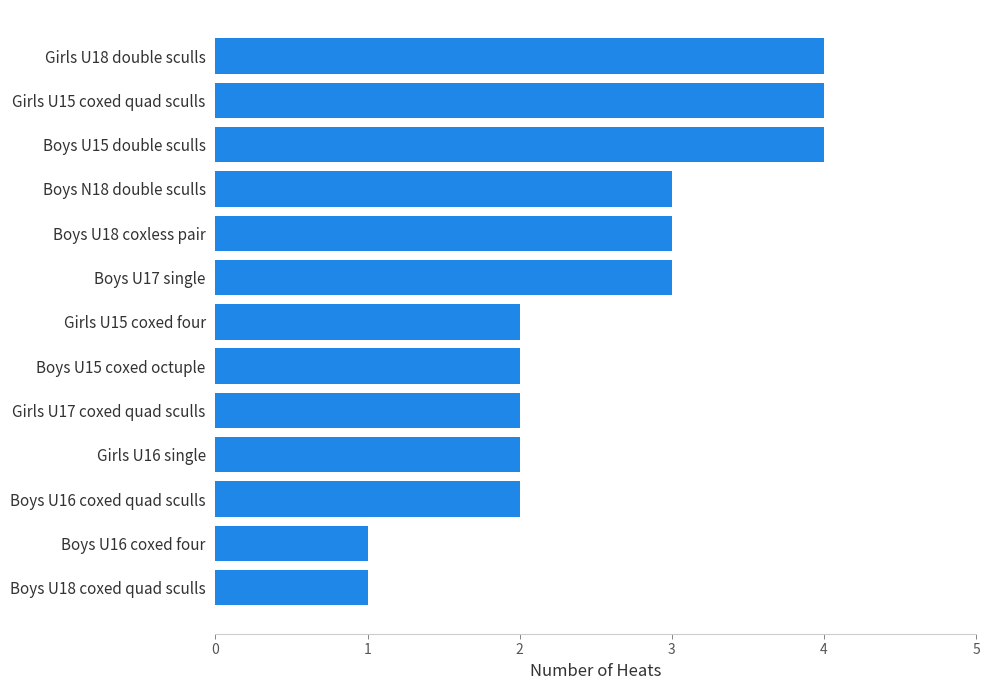

Does the chart contain stacked bars?

No